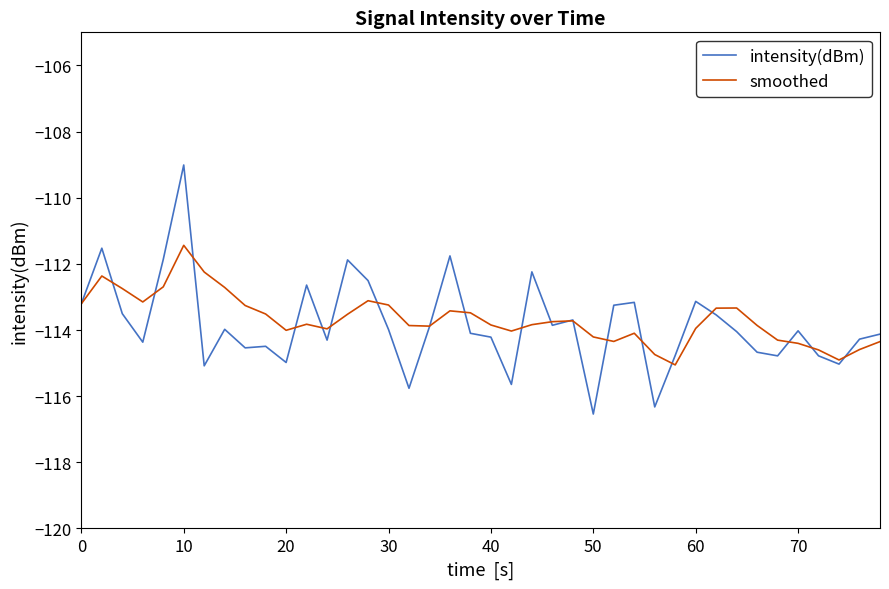

What is the maximum value for intensity(dBm)?

-109.0